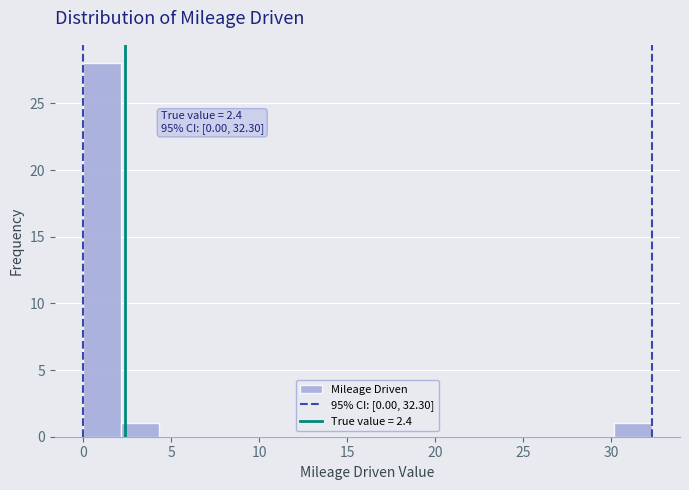

Which range on the x-axis has the tallest bar?

0.0 to 2.0